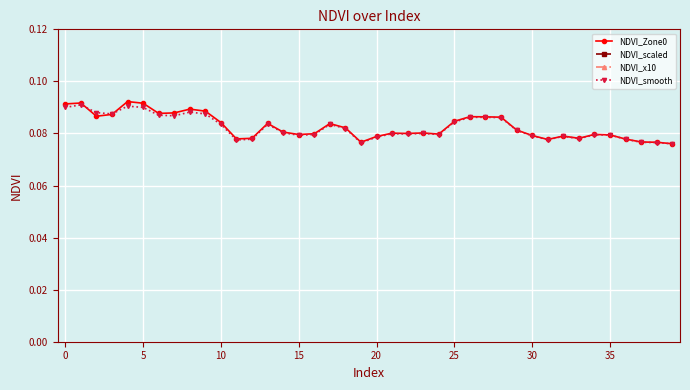

At which label is NDVI_Zone0 closest to 0?

39